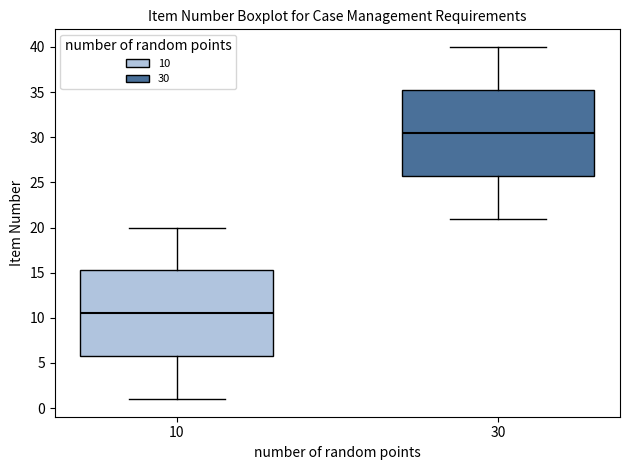

Where does the median line of the box at x = 30 sit on the y-axis? The values are not printed on the chart, so give them approximately, as read against the axis.

30.5